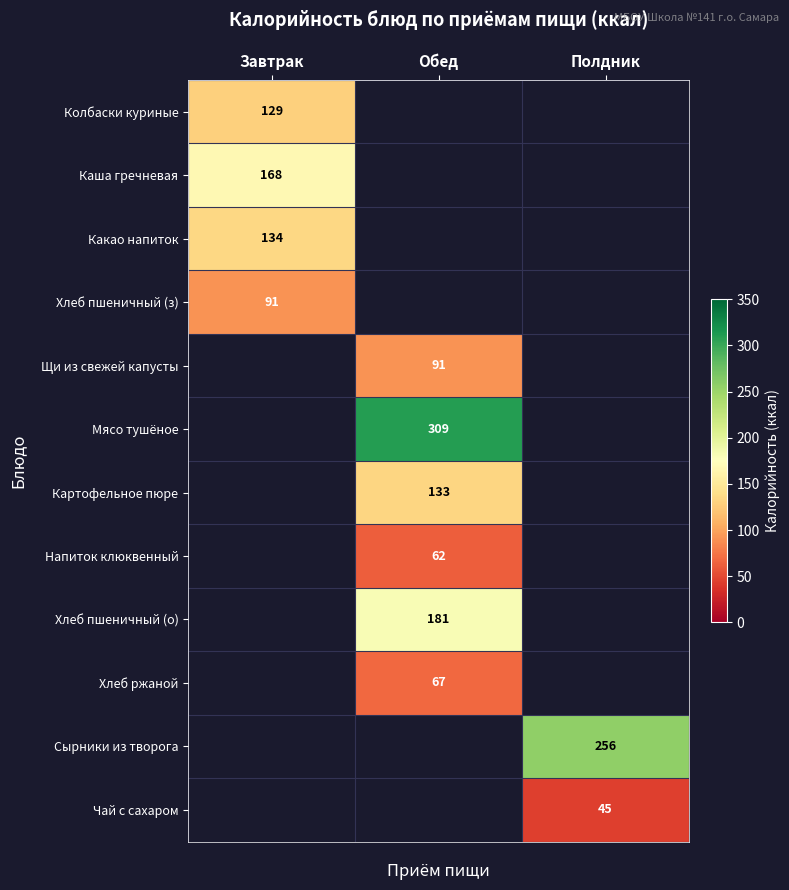

Is it true that Картофельное пюре equals 60 at Обед?

False